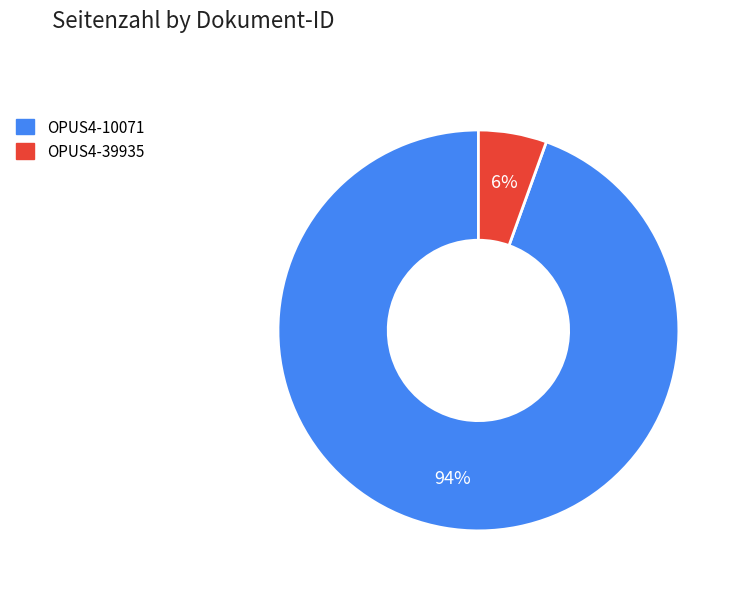

To the nearest percent, what portion does OPUS4-10071 represent?

94%